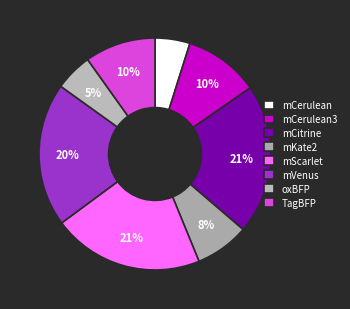

Approximately how many times larger is the value at mCitrine compared to mKate2?

2.8